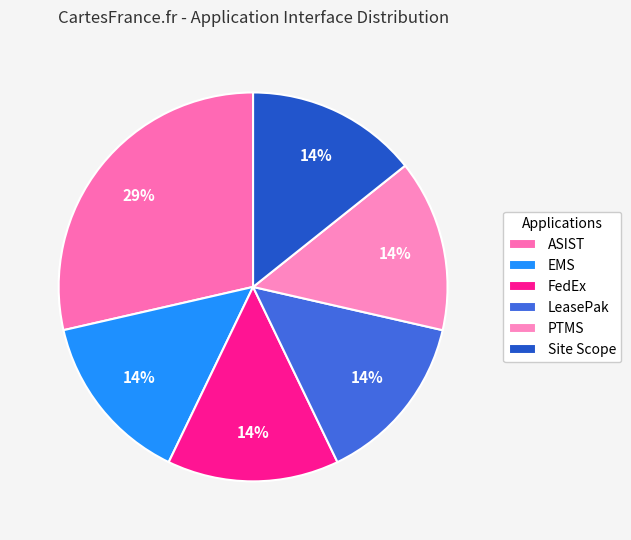

To the nearest percent, what percentage of the pie is Site Scope?

14%